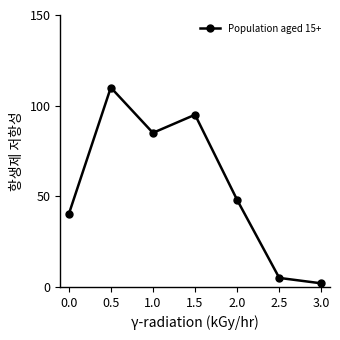

What is the label of the 4th point from the right?

1.5